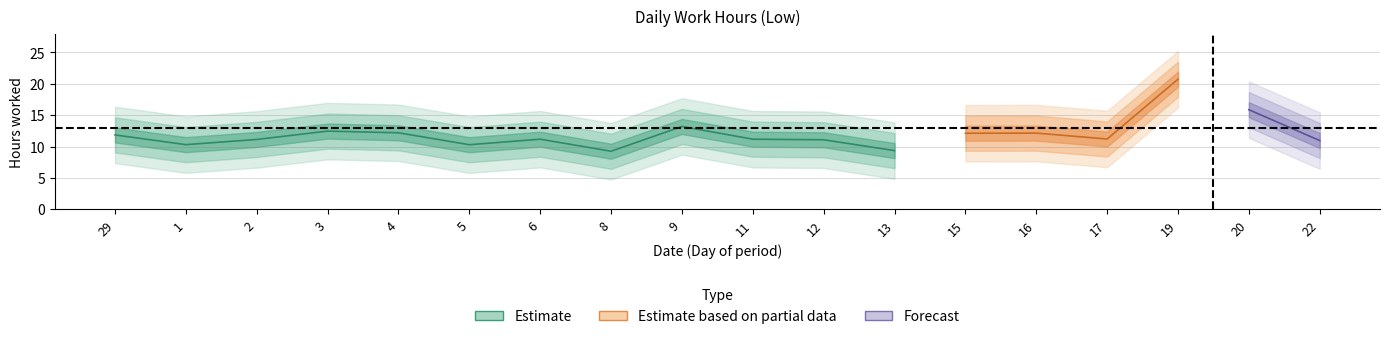

True or false: the data has more than 2 interior local peaks.

True